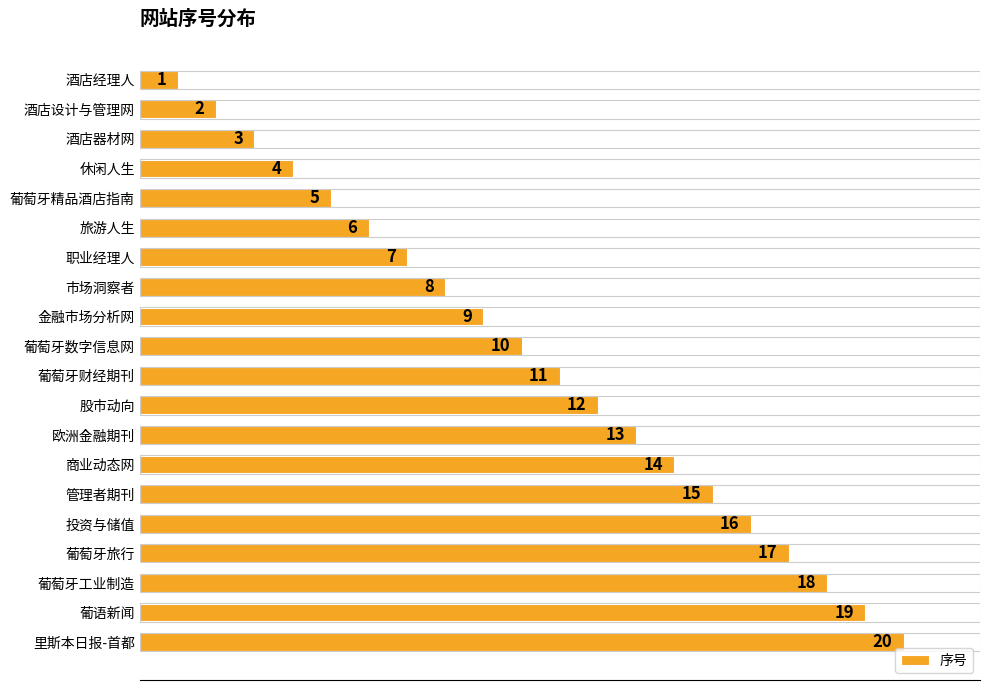

What is the difference between the maximum and minimum values?

19